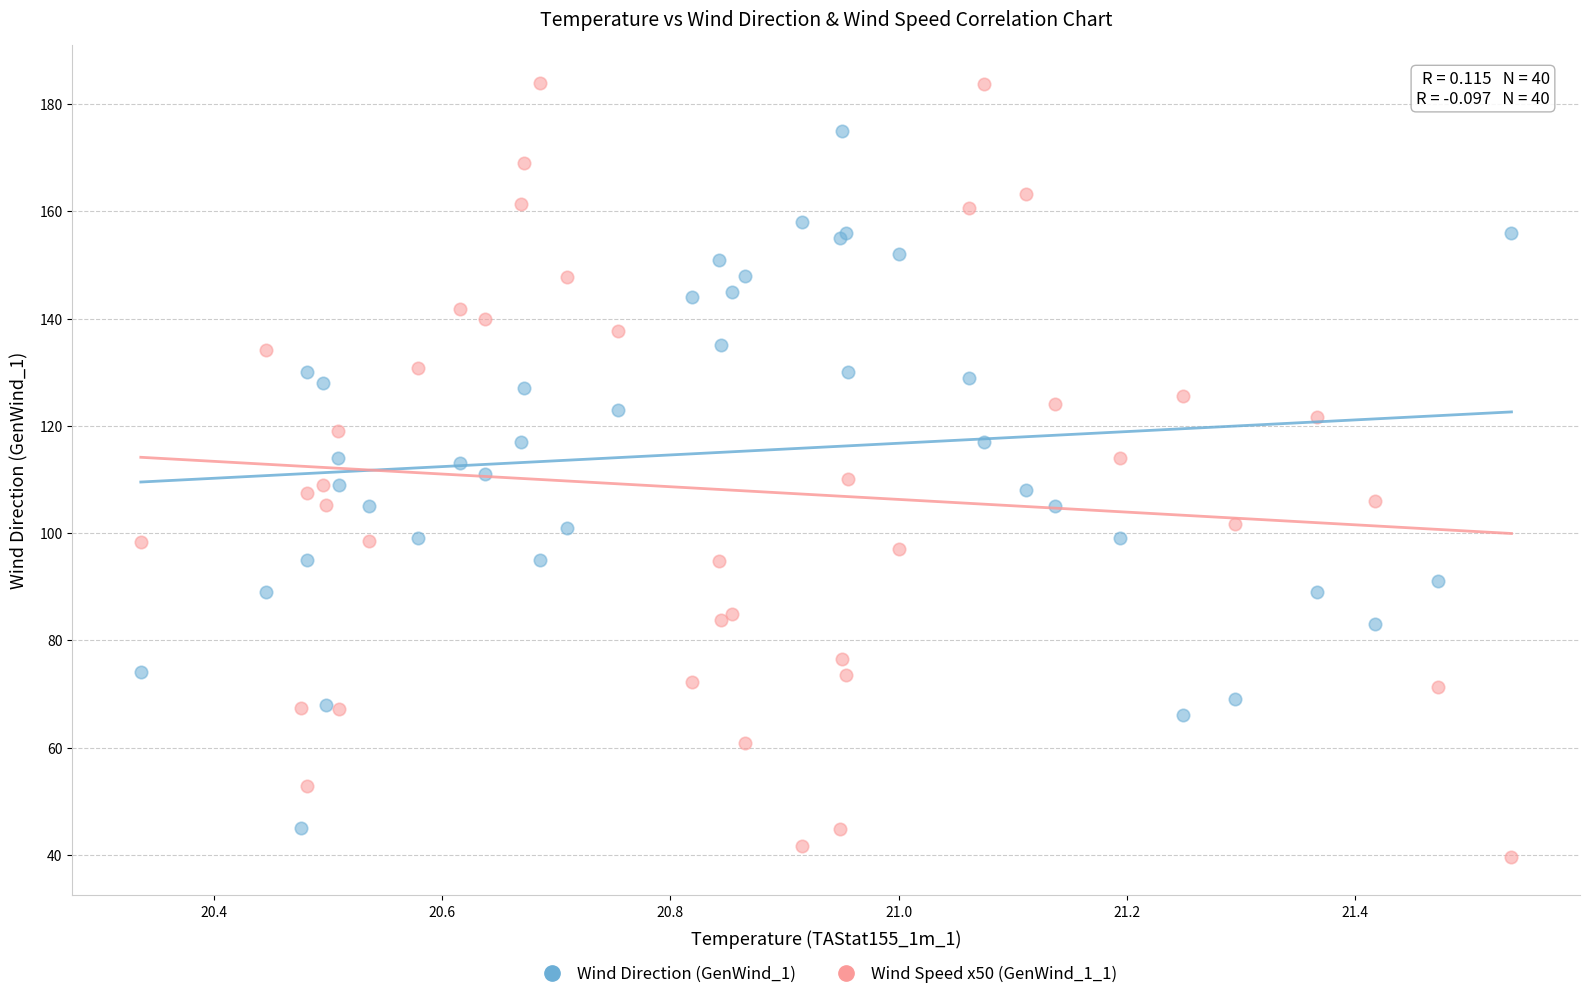

Which series reaches the maximum Y coordinate?

Wind Speed x50 (GenWind_1_1)